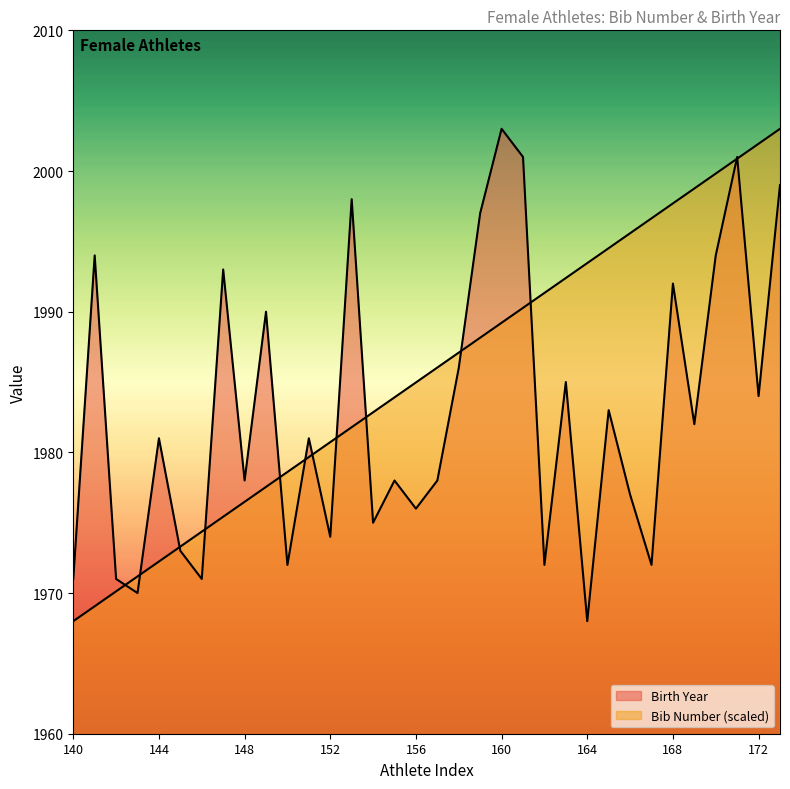

Rank the series by their maximum value, from lowest to highest.

Bib Number, Birth Year